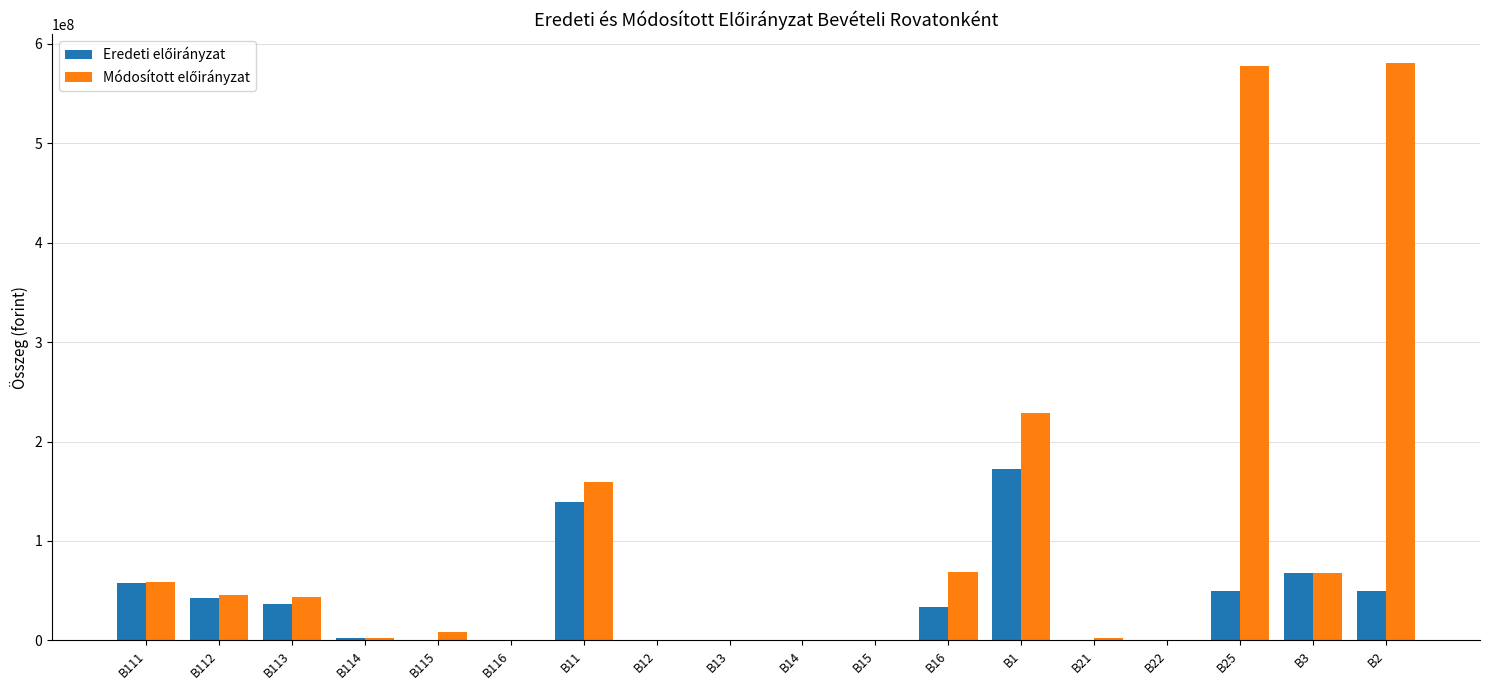

Rank the categories by Módosított előirányzat value from highest to lowest.

B2, B25, B1, B11, B16, B3, B111, B112, B113, B115, B21, B114, B116, B12, B13, B14, B15, B22